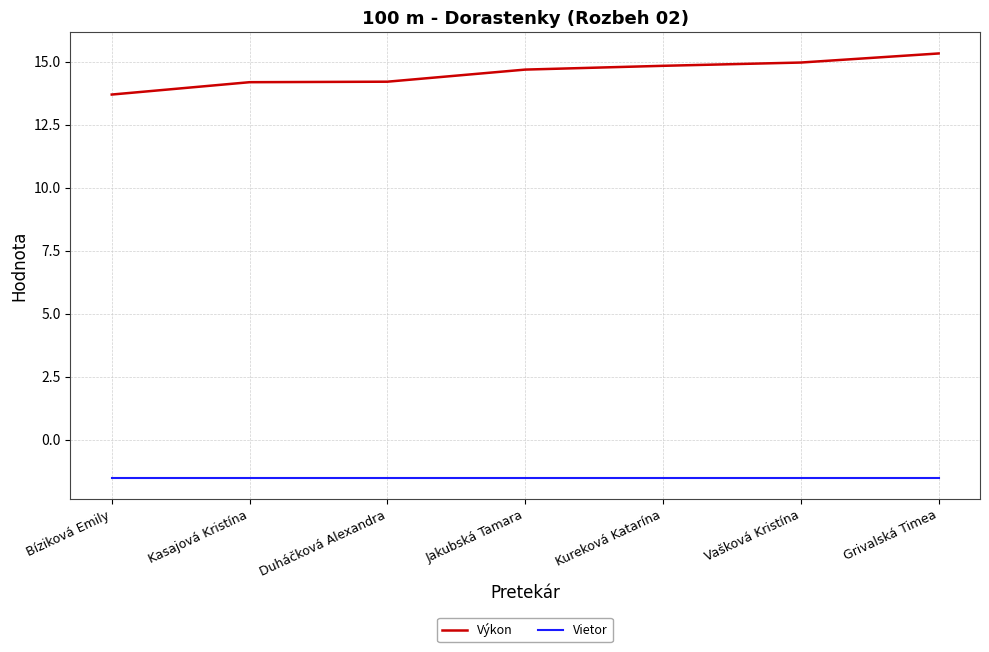

Is it true that Vietor equals -2.2 at Bíziková Emily?

False